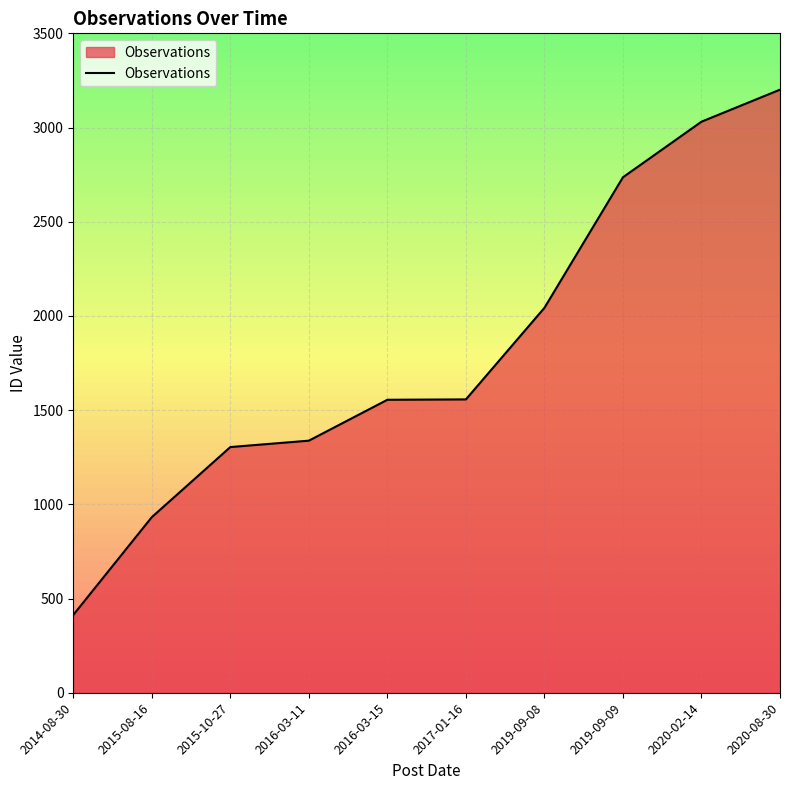

Which has a higher value, 2020-08-30 or 2017-01-16?

2020-08-30